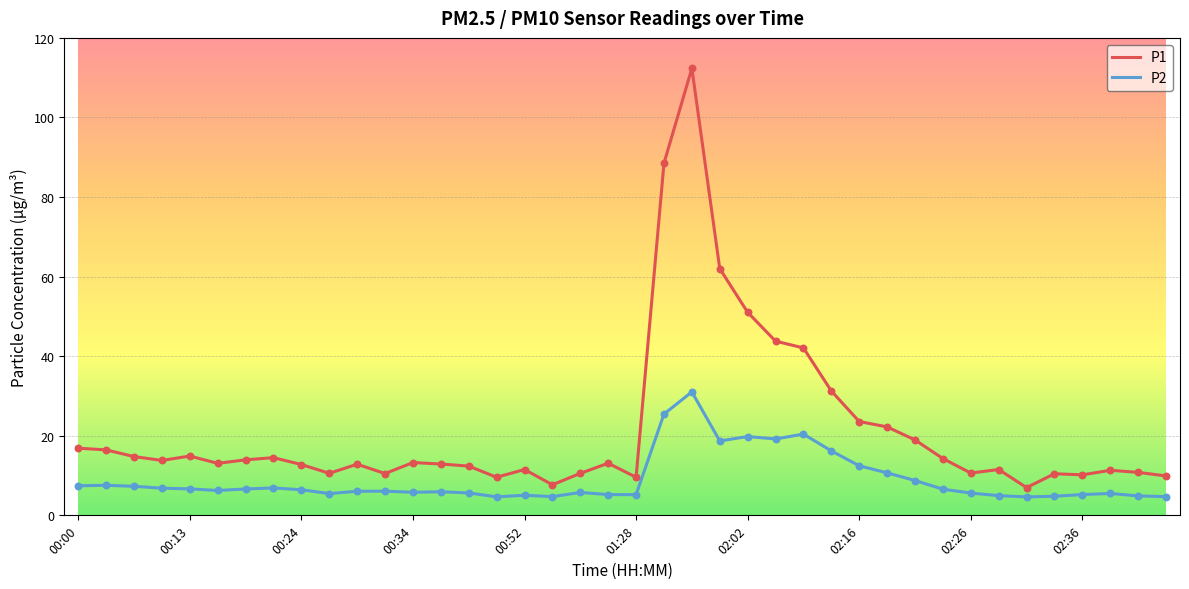

Which series has the largest range (max minus min)?

P1